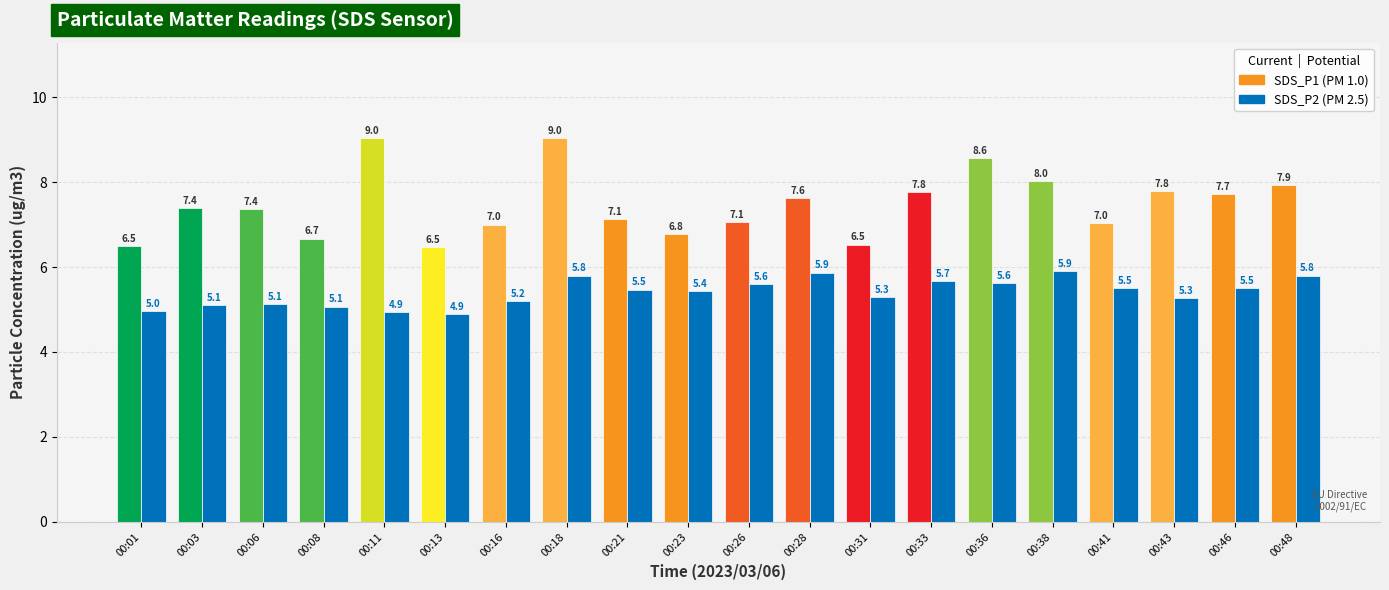

List the labels in order of SDS_P2 value, smallest first.

00:13, 00:11, 00:01, 00:08, 00:03, 00:06, 00:16, 00:43, 00:31, 00:23, 00:21, 00:41, 00:46, 00:26, 00:36, 00:33, 00:18, 00:48, 00:28, 00:38